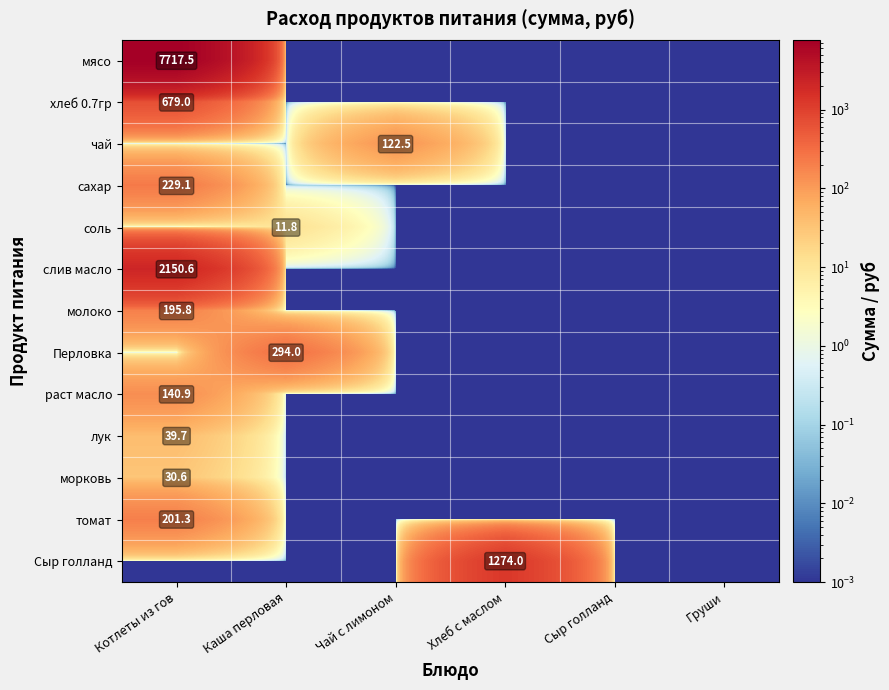

What is the highest value of the мясо series?

7717.5